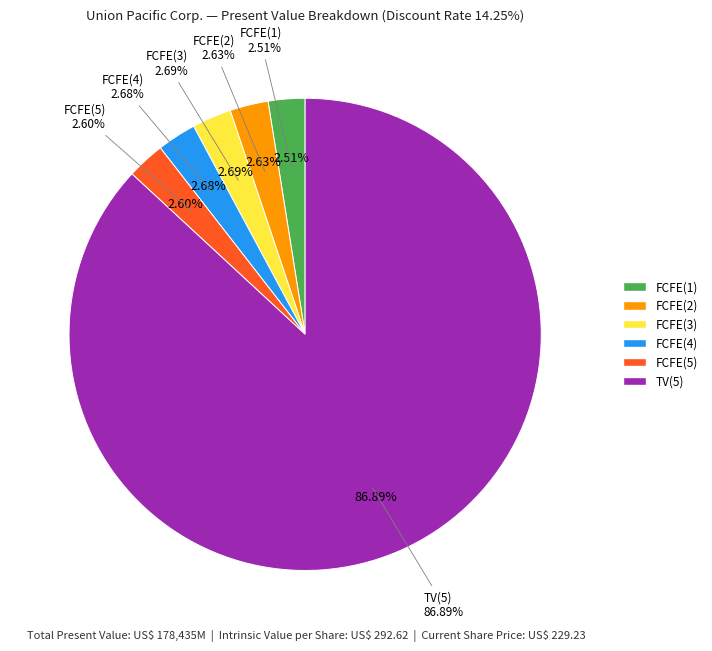

Rank the categories by value from lowest to highest.

FCFE(1), FCFE(5), FCFE(2), FCFE(4), FCFE(3), TV(5)